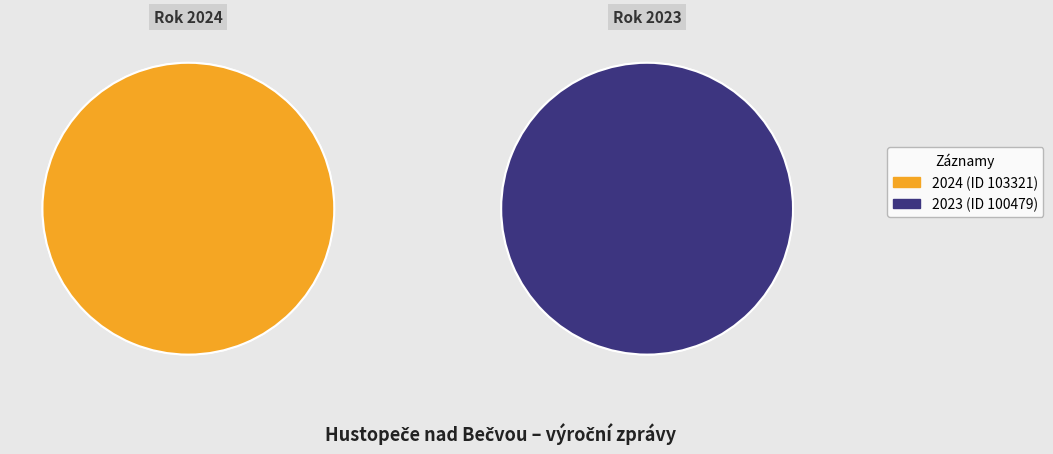

Is the sum of 2023 (ID 100479) and 2024 (ID 103321) greater than half?

Yes